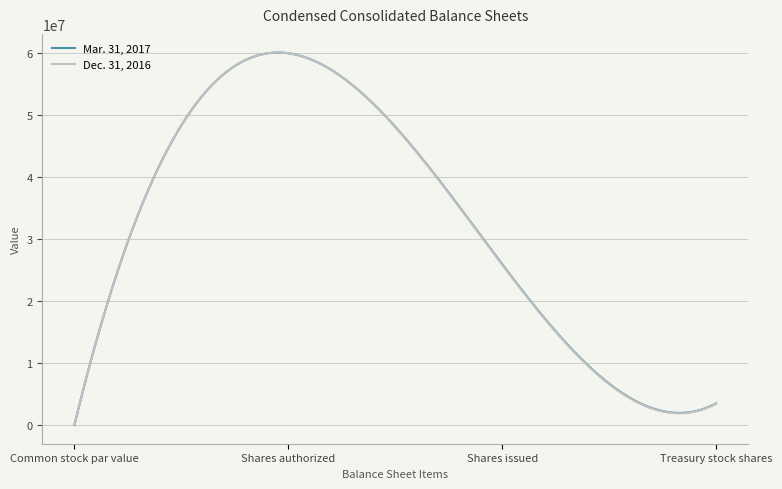

Which series has the widest spread of values?

Dec. 31, 2016